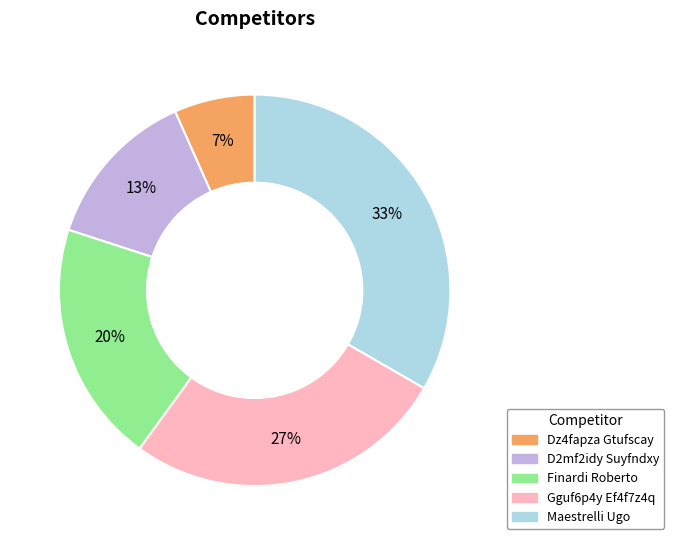

Is D2mf2idy Suyfndxy the majority of the pie?

No